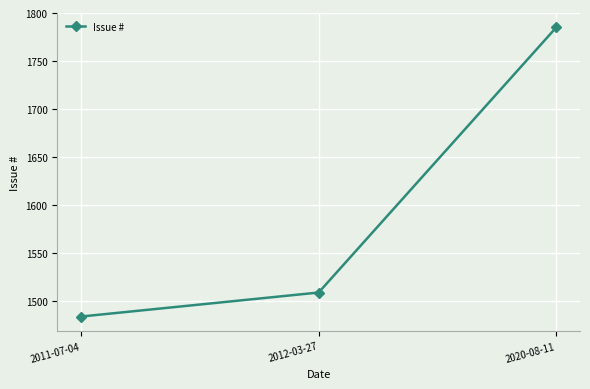

What is the maximum value shown in the chart?

1785